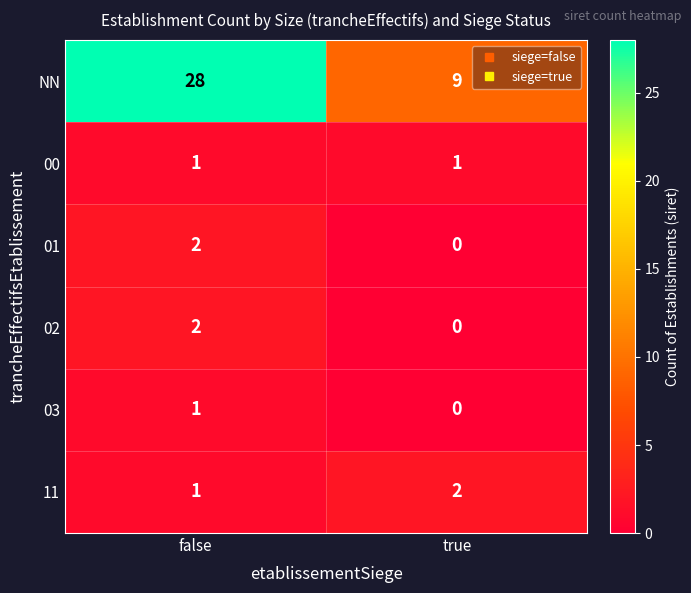

Which label corresponds to the largest value in the chart?

false